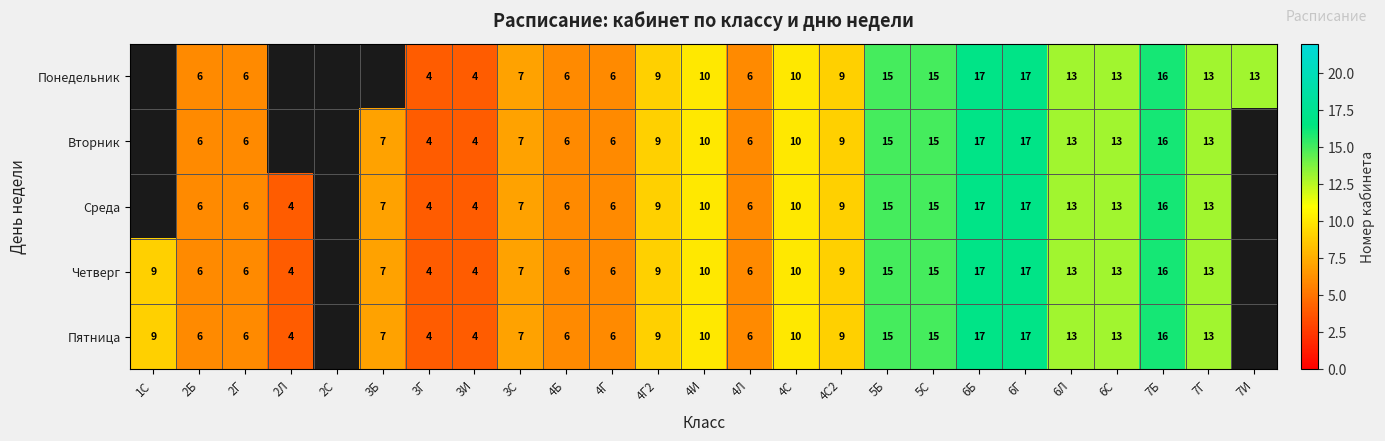

What is the difference between the Четверг values at 1С and 5С?

6